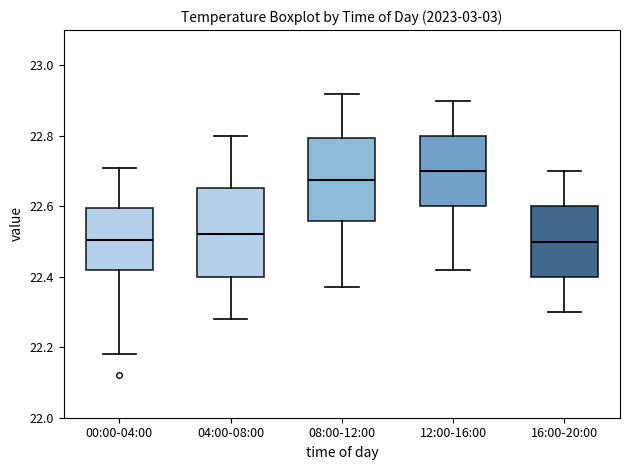

Where is the lower edge of the box for 08:00-12:00 on the y-axis? The values are not printed on the chart, so give them approximately, as read against the axis.

22.56